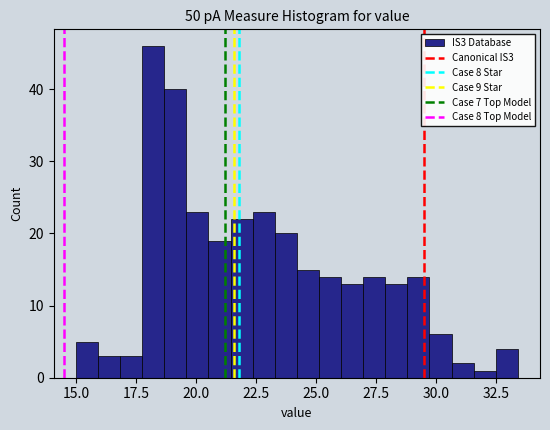

Around what value on the x-axis is the tallest bar? Give the approximate position of its centre, as read against the axis.

18.0